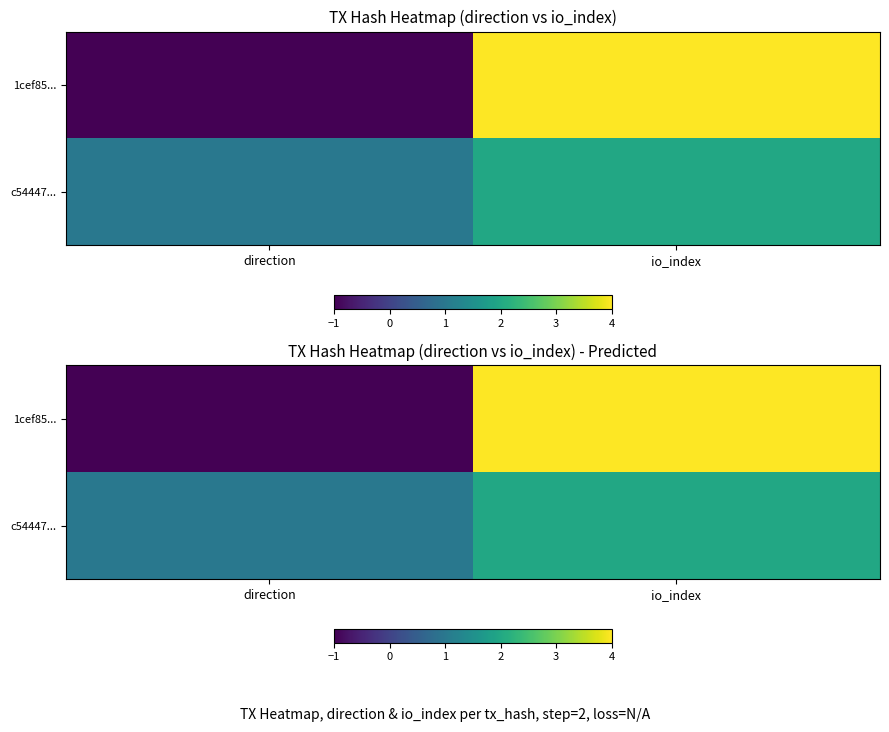

Which series has the largest total across all categories?

1cef85...